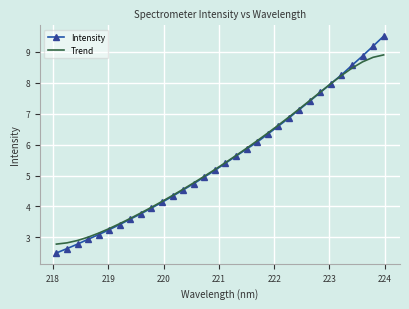

Which series has the largest range (max minus min)?

Intensity